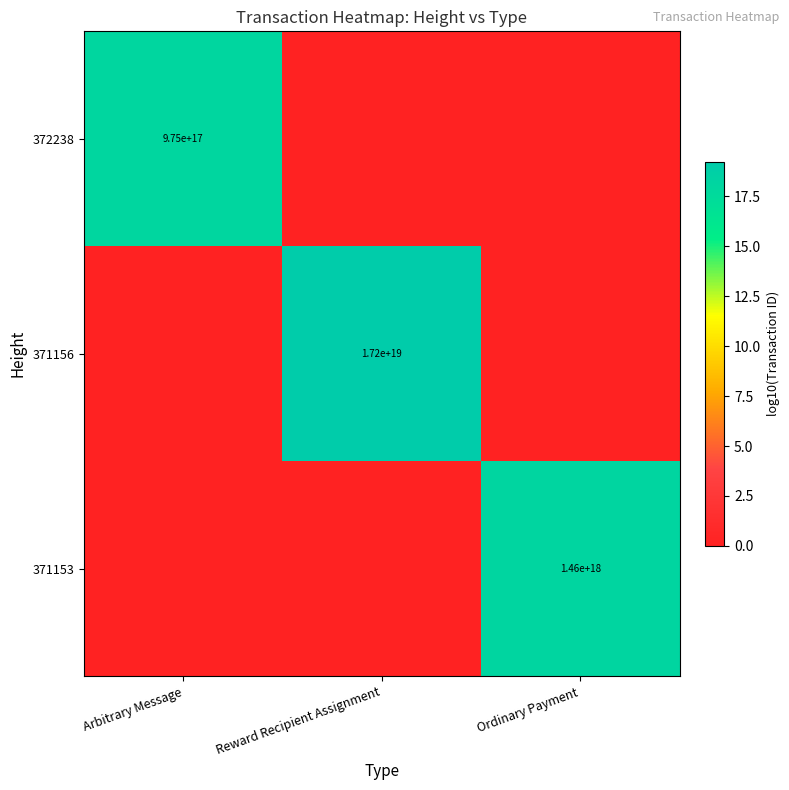

Which has a higher value, Arbitrary Message or Ordinary Payment?

Arbitrary Message